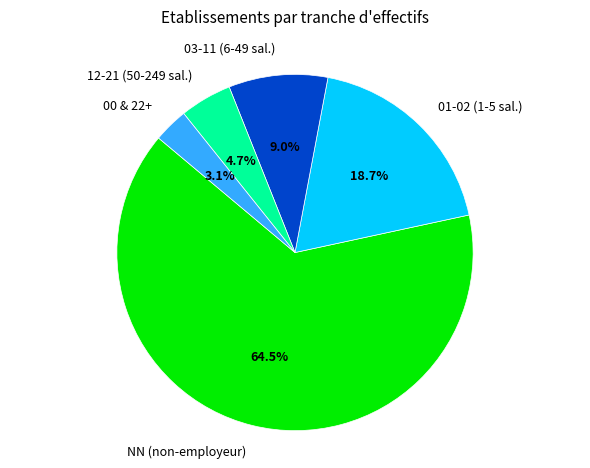

To the nearest percent, what is the average slice percentage?

20%